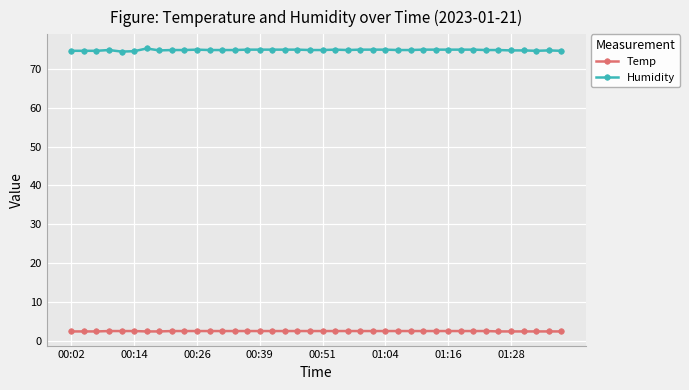

What is the value of the Temp point at the 40th from the left?

2.4